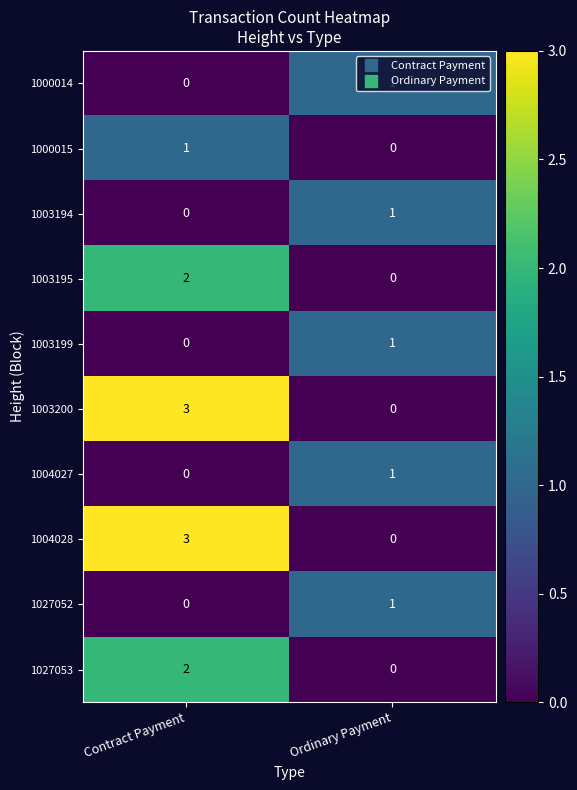

Rank the categories by 1004028 value from lowest to highest.

Ordinary Payment, Contract Payment